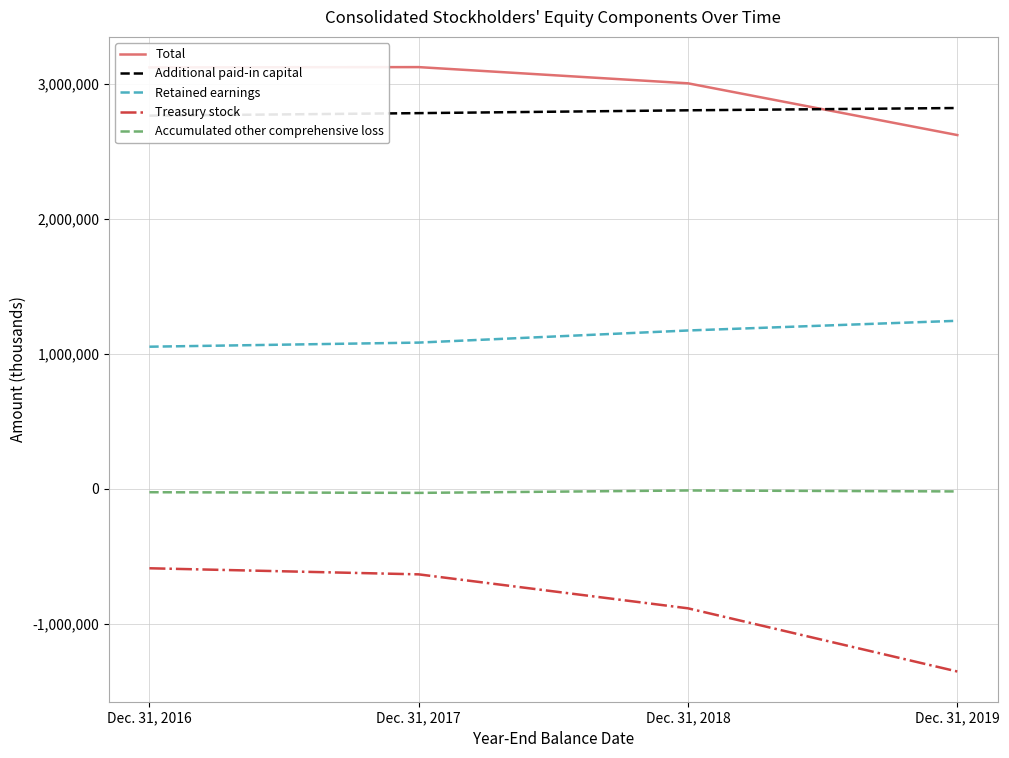

Which category has the highest value across all series?

Dec. 31, 2017